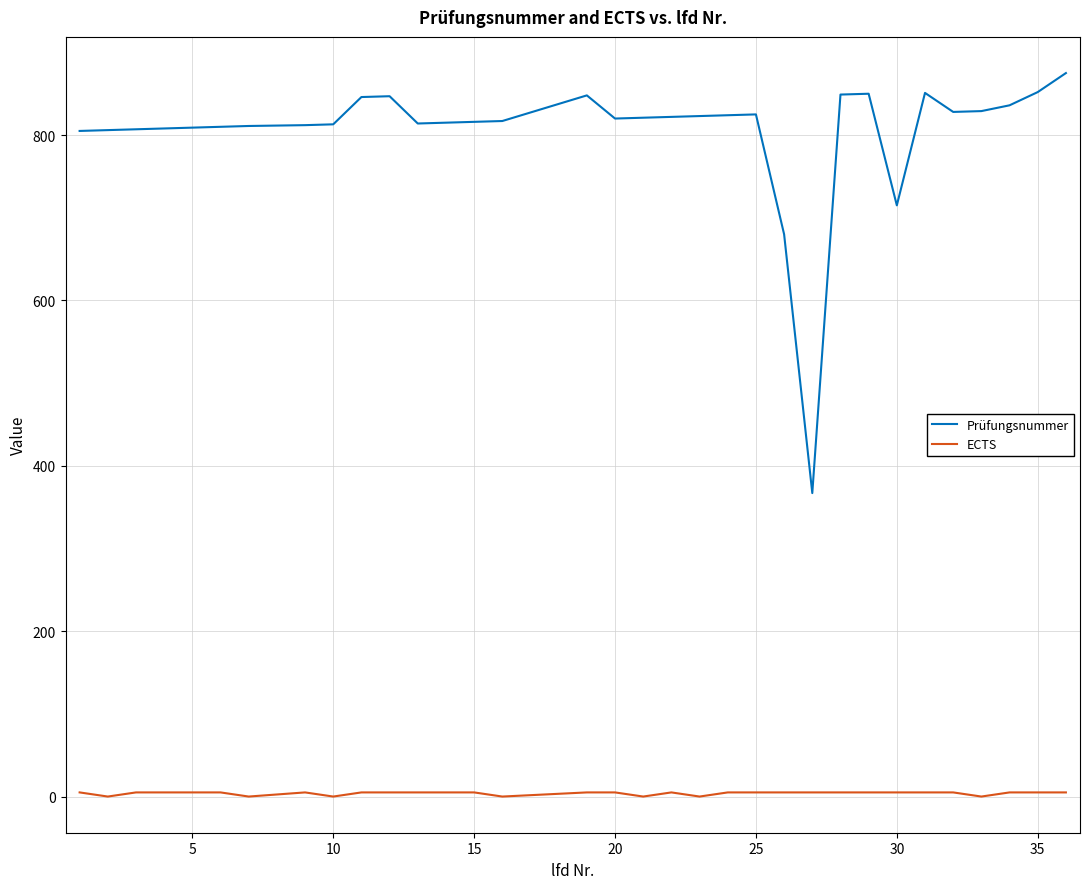

What are all the series names shown in the legend?

Prüfungsnummer, ECTS